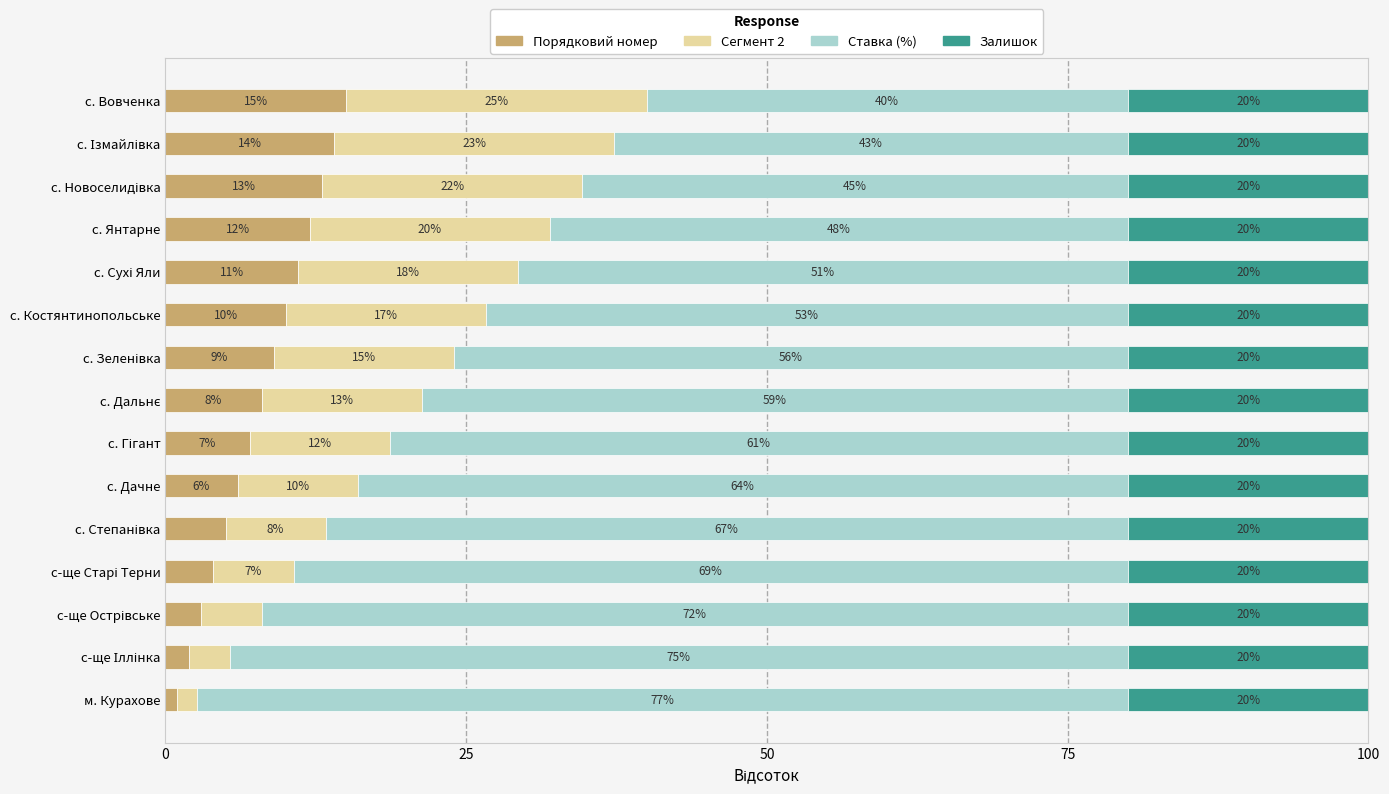

What is the maximum value for Порядковий номер?

15.0